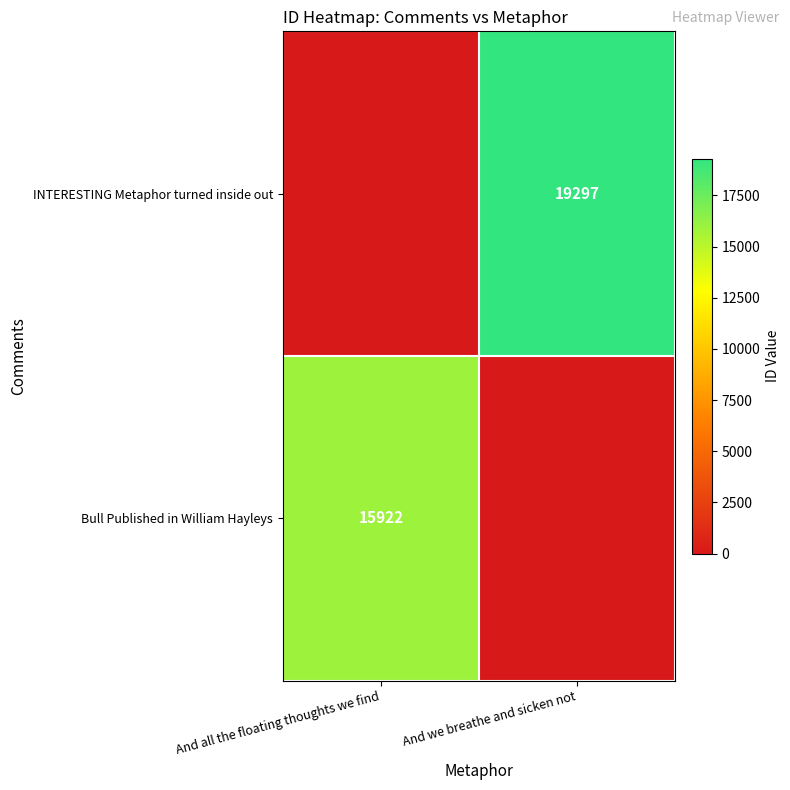

Which label corresponds to the smallest value in the chart?

And we breathe and sicken not